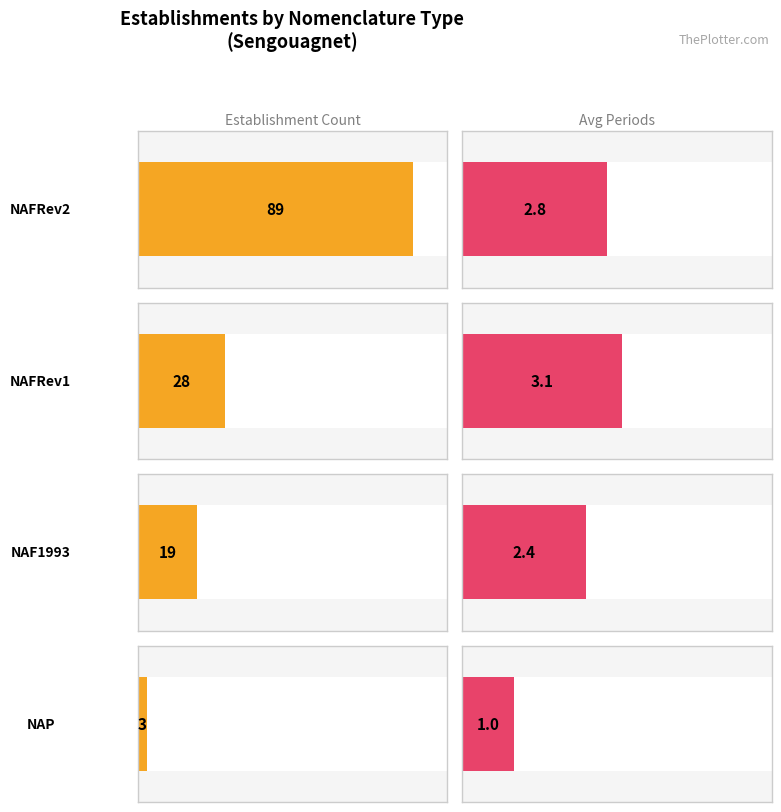

Are the bars horizontal?

Yes